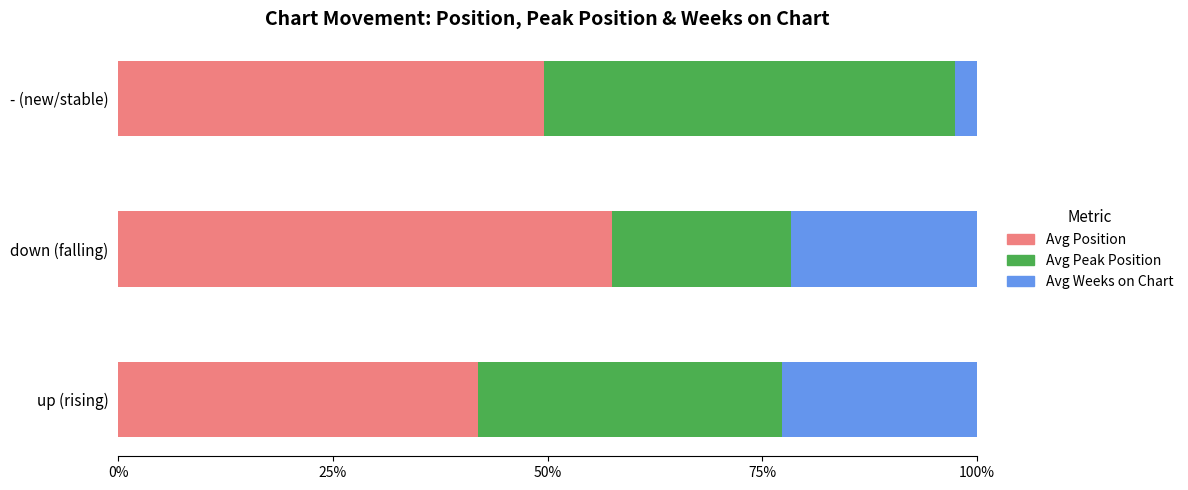

The Avg Position series shows 41.9 at up (rising). True or false?

True